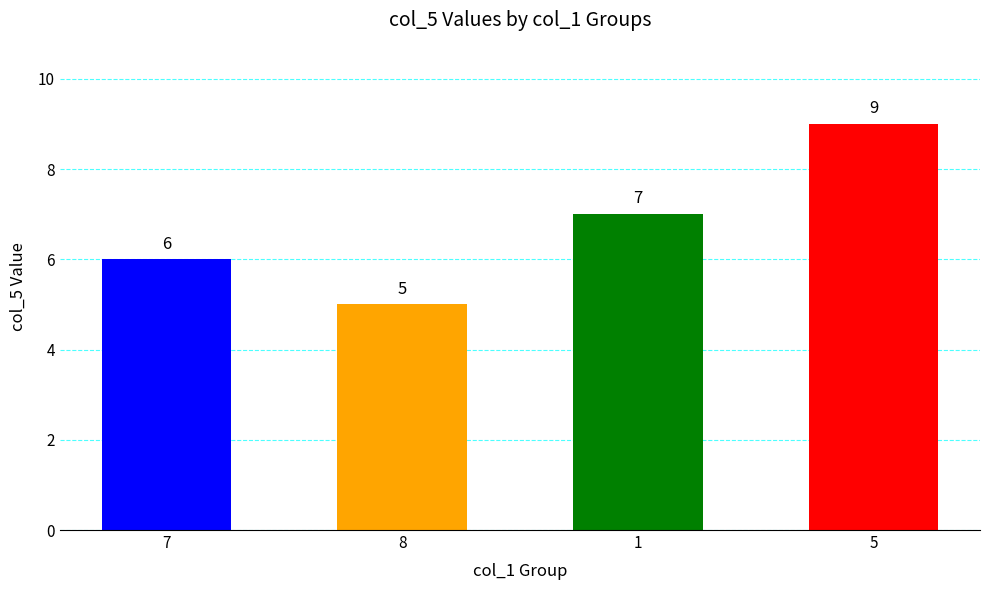

What is the sum of the values at 8 and 5?

14